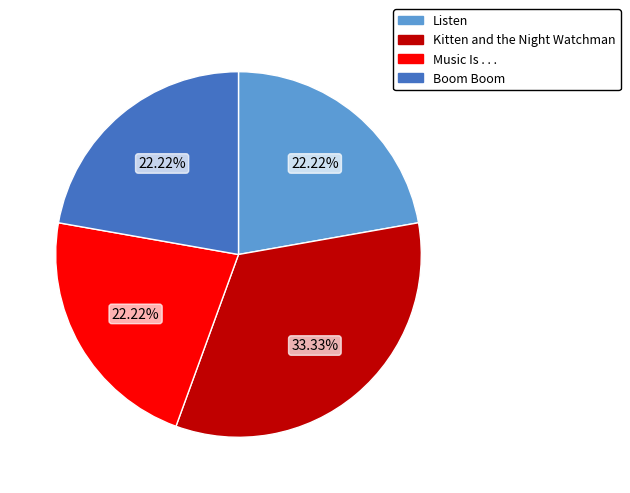

The Listen slice represents 22% of the pie. True or false?

True